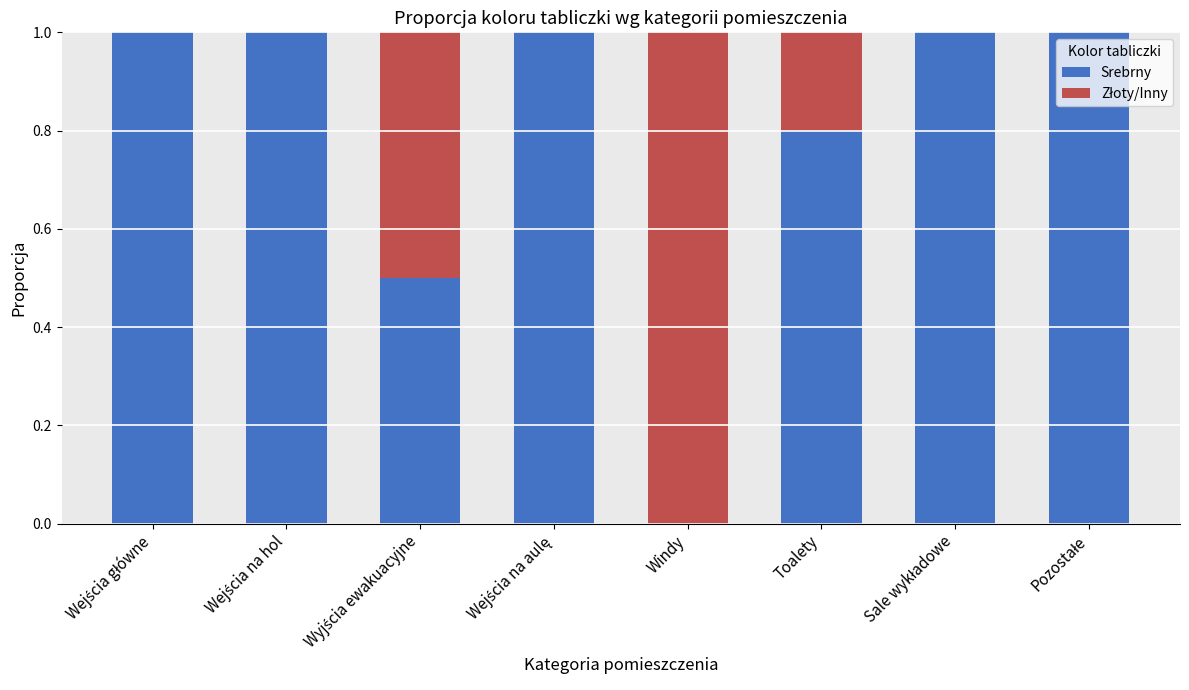

True or false: Srebrny has a value of 0.8 at Toalety.

True